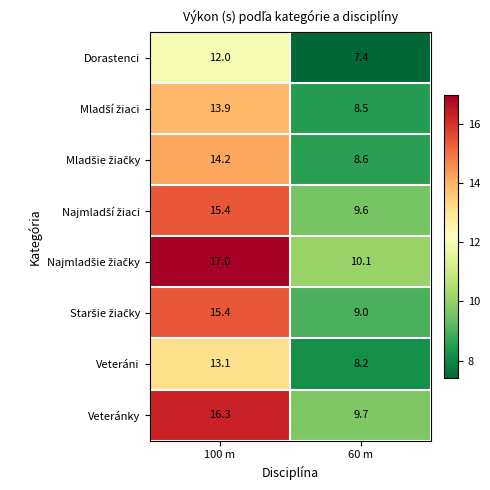

What is the approximate value of Dorastenci at 60 m?

7.4